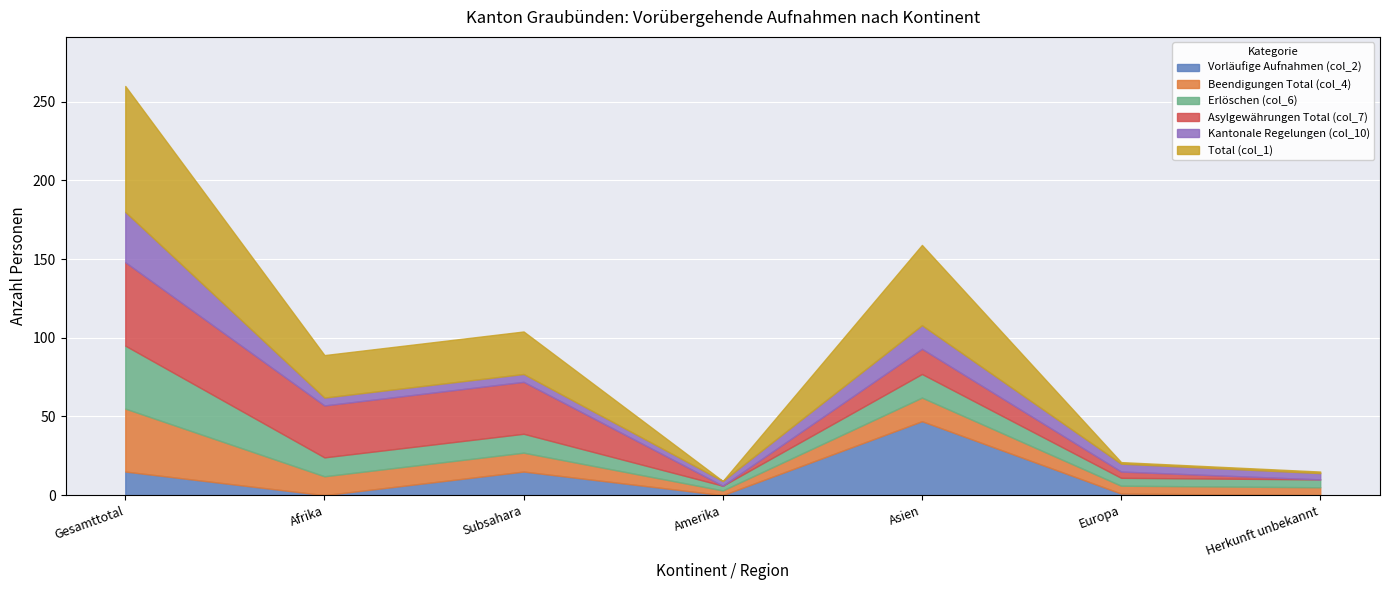

What is the total value across all series at Amerika?

9